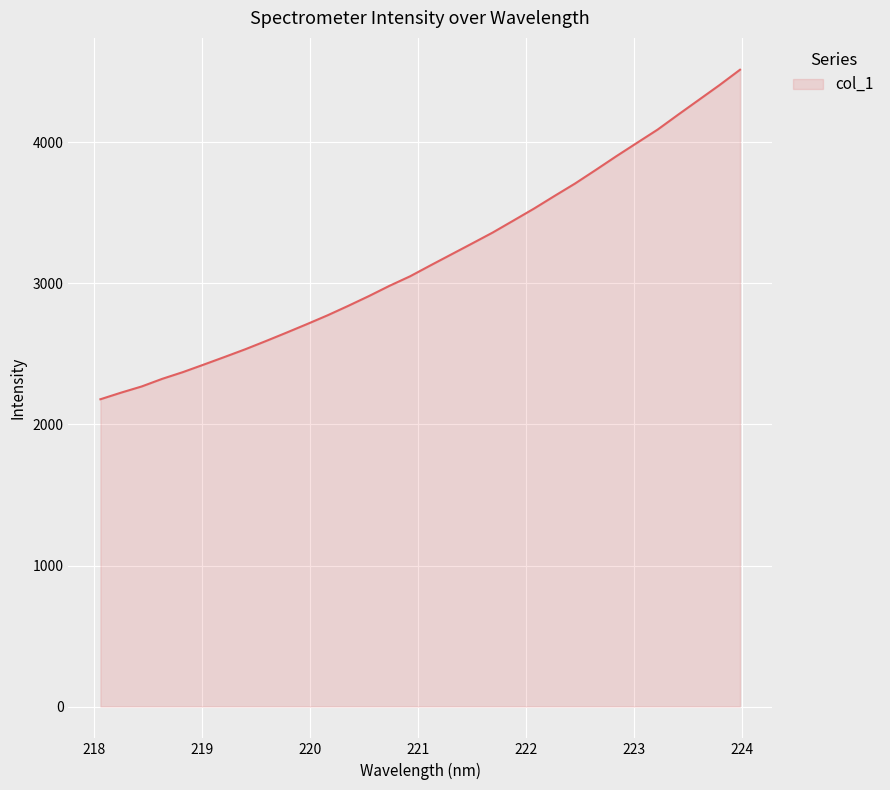

Does the chart have visible grid lines?

Yes